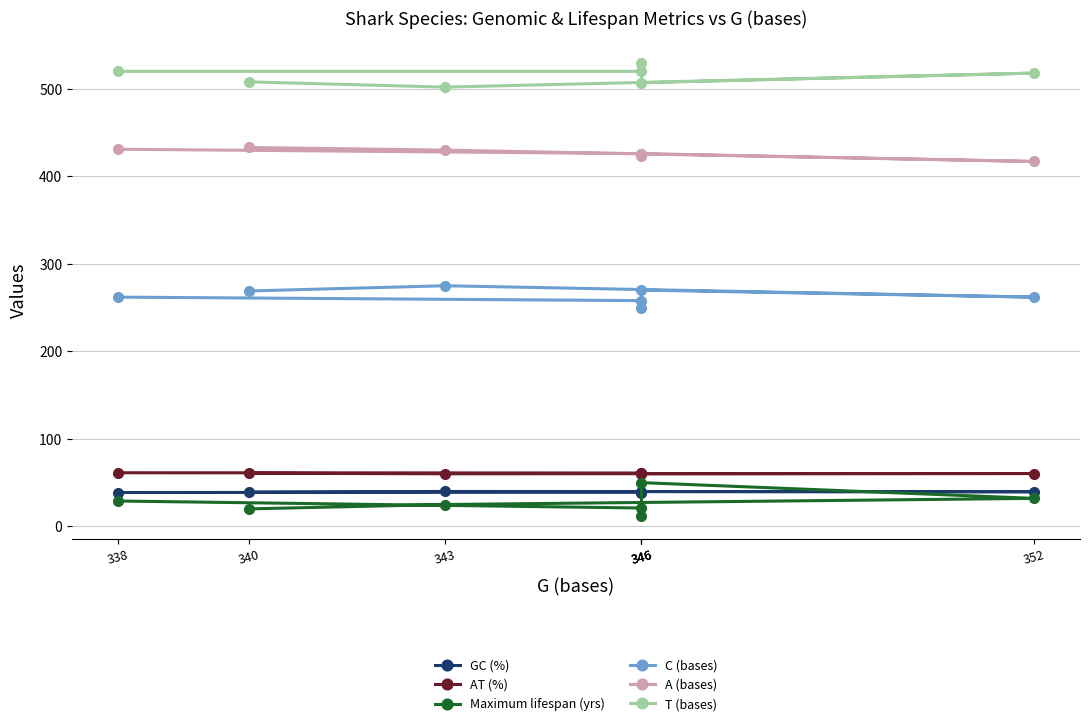

Which has a higher value, 340 or 338?

340